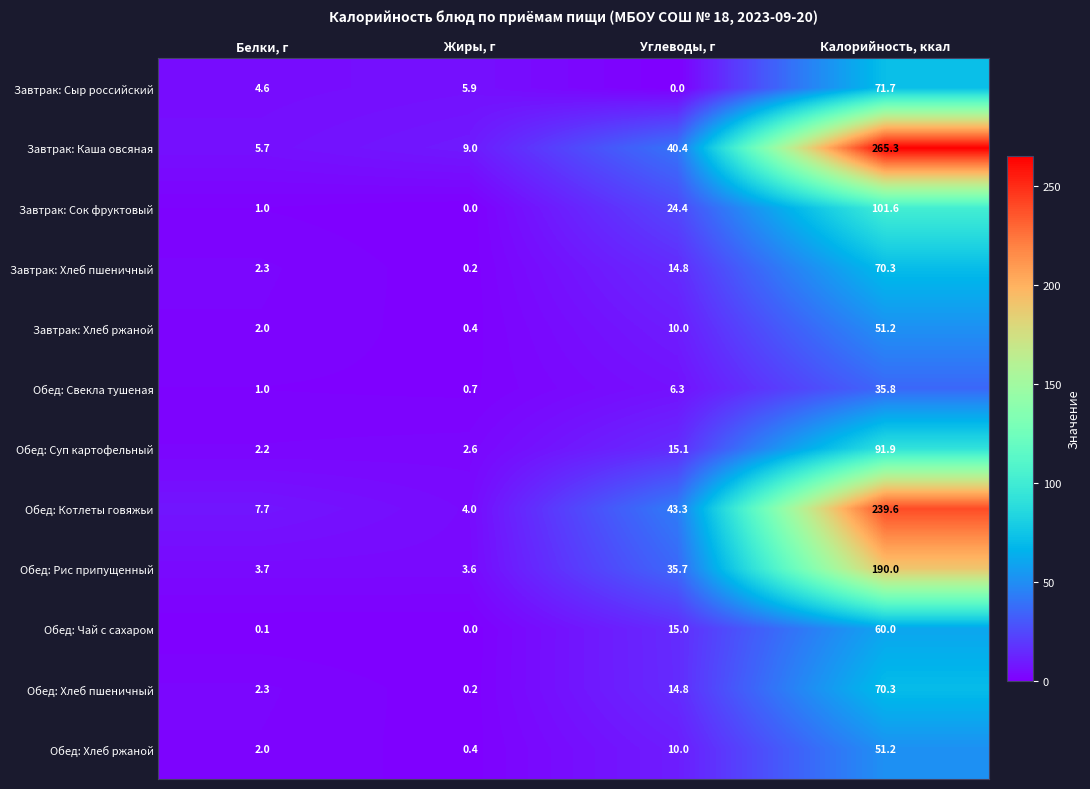

Which series has the largest total across all categories?

Завтрак: Каша овсяная